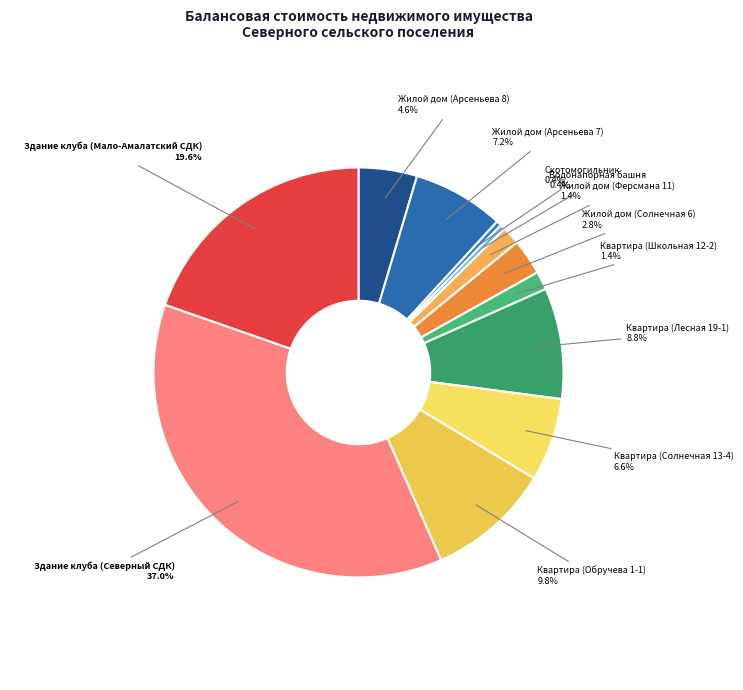

How many slices are in this pie chart?

12